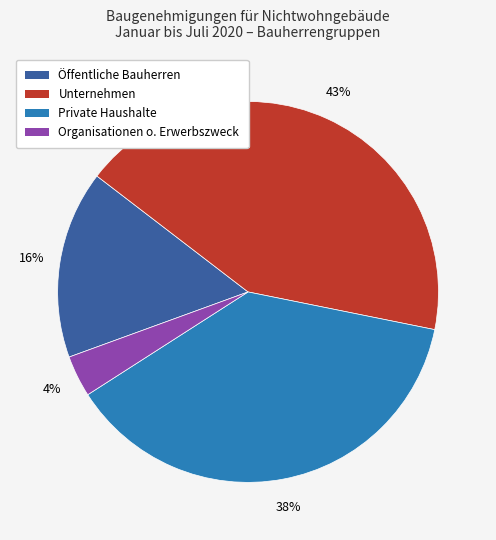

Approximately how many times larger is the value at Private Haushalte compared to Öffentliche Bauherren?

2.4